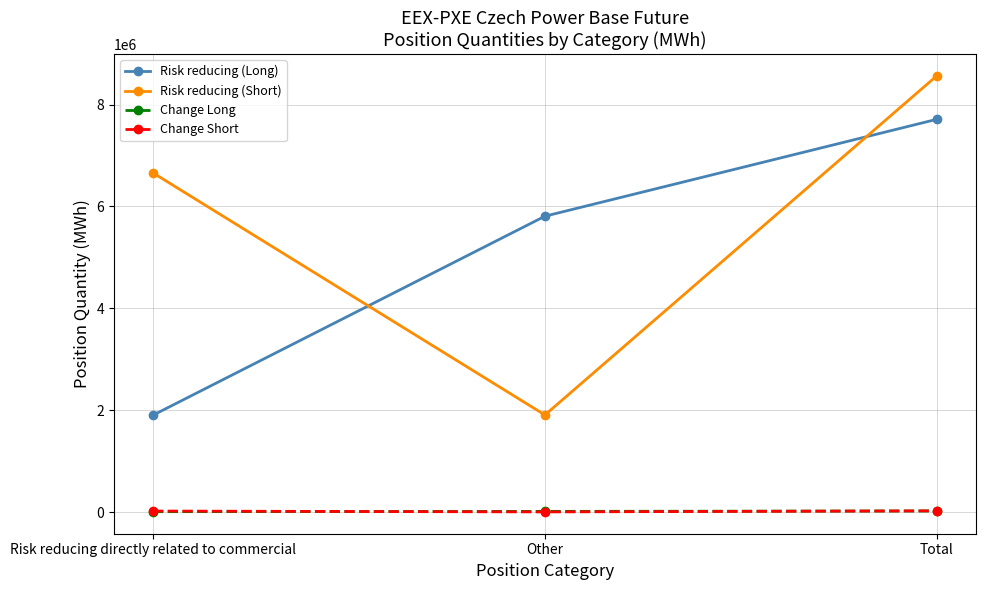

How many data points in Risk reducing (Short) are less than 6659356?

1